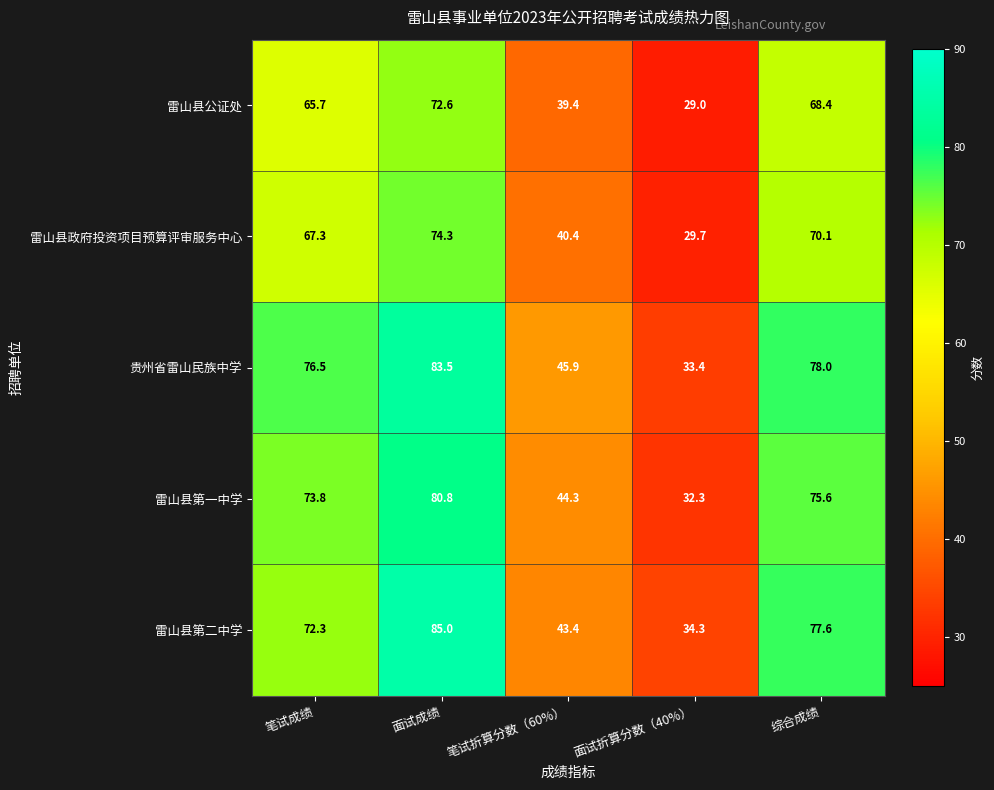

Reading right to left, list all the values displayed in this chart.

雷山县公证处: 68.4	29.0	39.4	72.6	65.7
雷山县政府投资项目预算评审服务中心: 70.1	29.7	40.4	74.3	67.3
贵州省雷山民族中学: 78.0	33.4	45.9	83.5	76.5
雷山县第一中学: 75.6	32.3	44.3	80.8	73.8
雷山县第二中学: 77.6	34.3	43.4	85.0	72.3